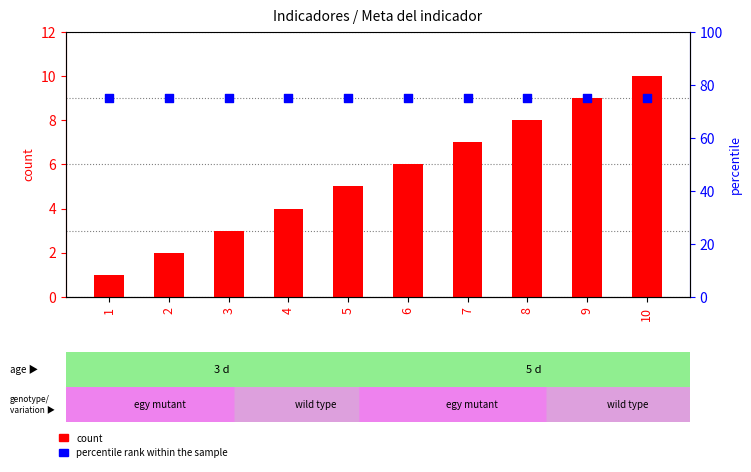

Which series has the largest total across all categories?

percentile rank within the sample